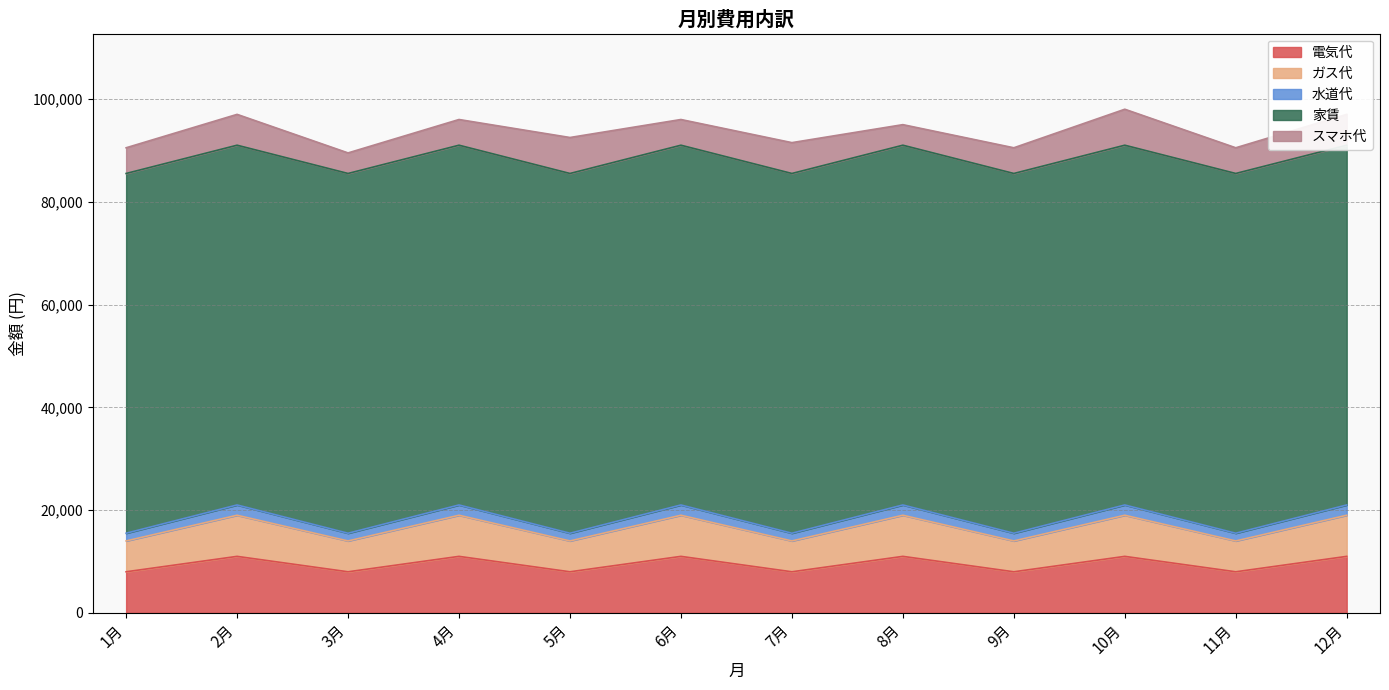

The value of 電気代 at 12月 is 11000. True or false?

True